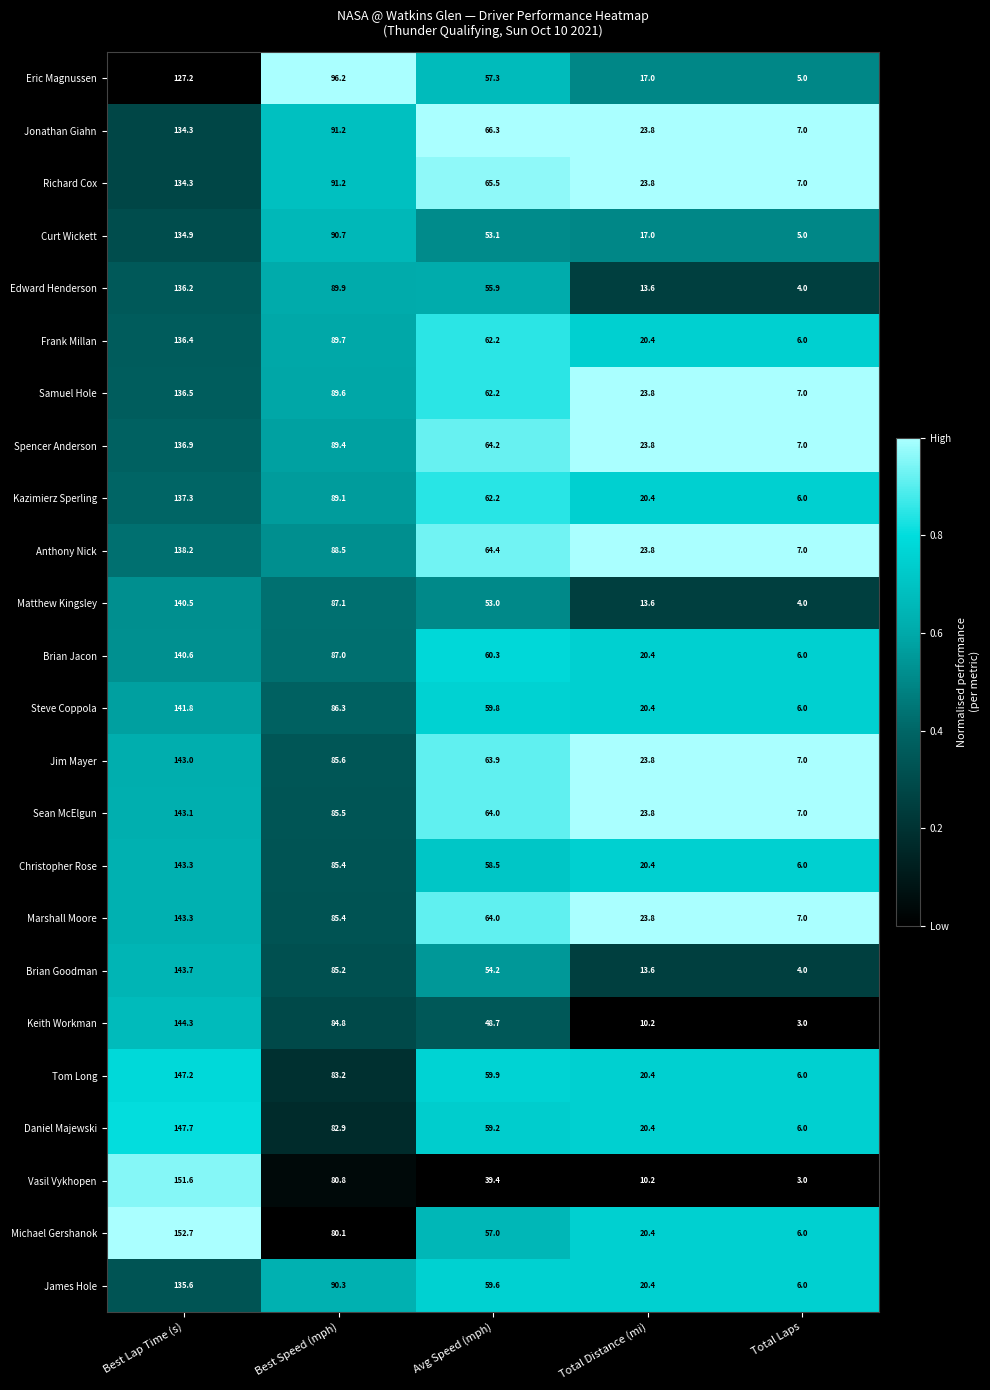

What is the total value across all series at Best Lap Time (s)?

3370.6